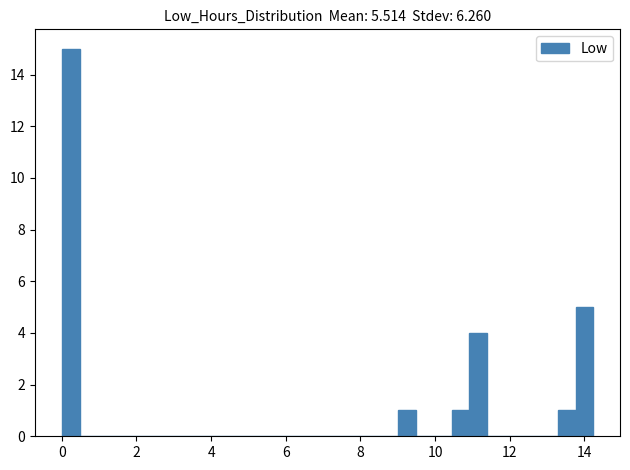

Read against the x-axis, roughly where is the centre of the tallest bar?

0.2